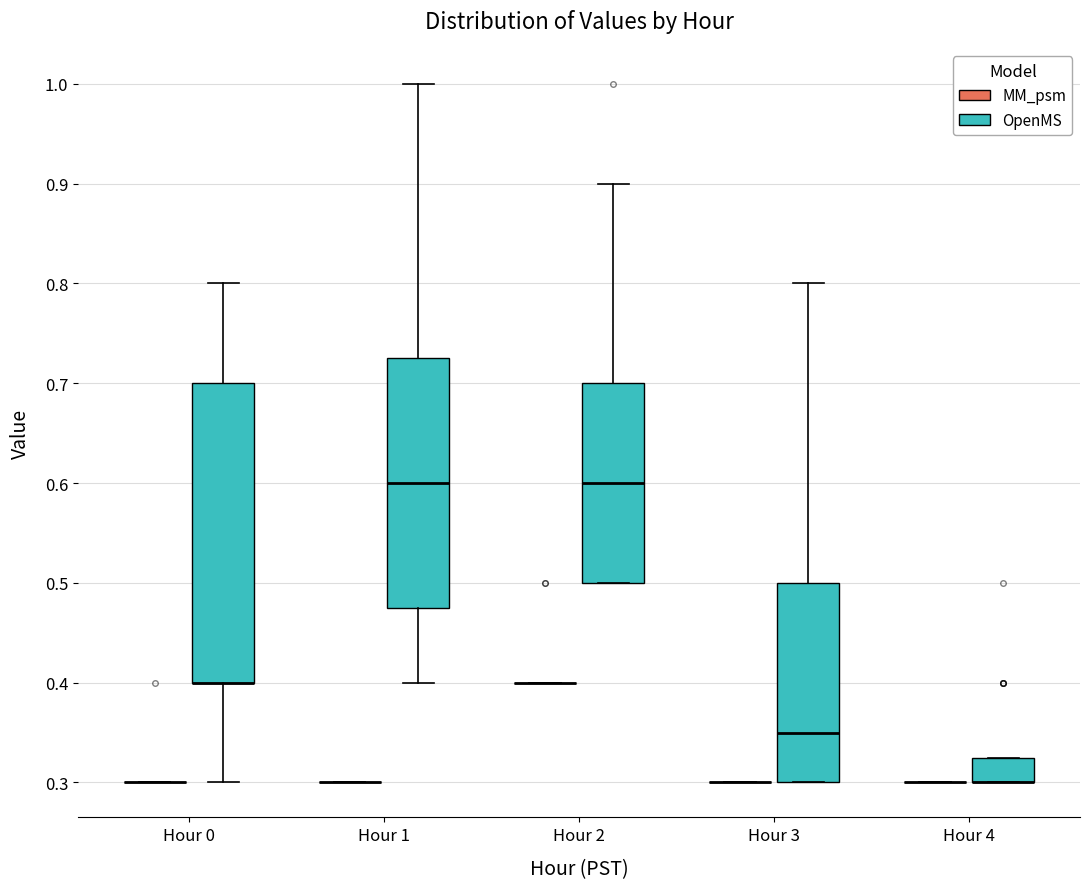

Reading left to right, transcribe this box plot: for each box, give where its median line is, the range the box spans, and where its two whiskers end, as read against the y-axis. The values are not printed on the chart, so give them approximately, as read against the axis.

Hour 0 (MM_psm): box collapsed to a line at 0.30, whiskers 0.30 to 0.30
Hour 0 (OpenMS): median 0.40 (drawn on the box's lower edge), box 0.40 to 0.70, whiskers 0.30 to 0.80
Hour 1 (MM_psm): box collapsed to a line at 0.30, whiskers 0.30 to 0.30
Hour 1 (OpenMS): median 0.60, box 0.48 to 0.73, whiskers 0.40 to 1.00
Hour 2 (MM_psm): box collapsed to a line at 0.40, whiskers 0.40 to 0.40
Hour 2 (OpenMS): median 0.60, box 0.50 to 0.70, whiskers 0.50 to 0.90
Hour 3 (MM_psm): box collapsed to a line at 0.30, whiskers 0.30 to 0.30
Hour 3 (OpenMS): median 0.35, box 0.30 to 0.50, whiskers 0.30 to 0.80
Hour 4 (MM_psm): box collapsed to a line at 0.30, whiskers 0.30 to 0.30
Hour 4 (OpenMS): median 0.30 (drawn on the box's lower edge), box 0.30 to 0.33, whiskers 0.30 to 0.33